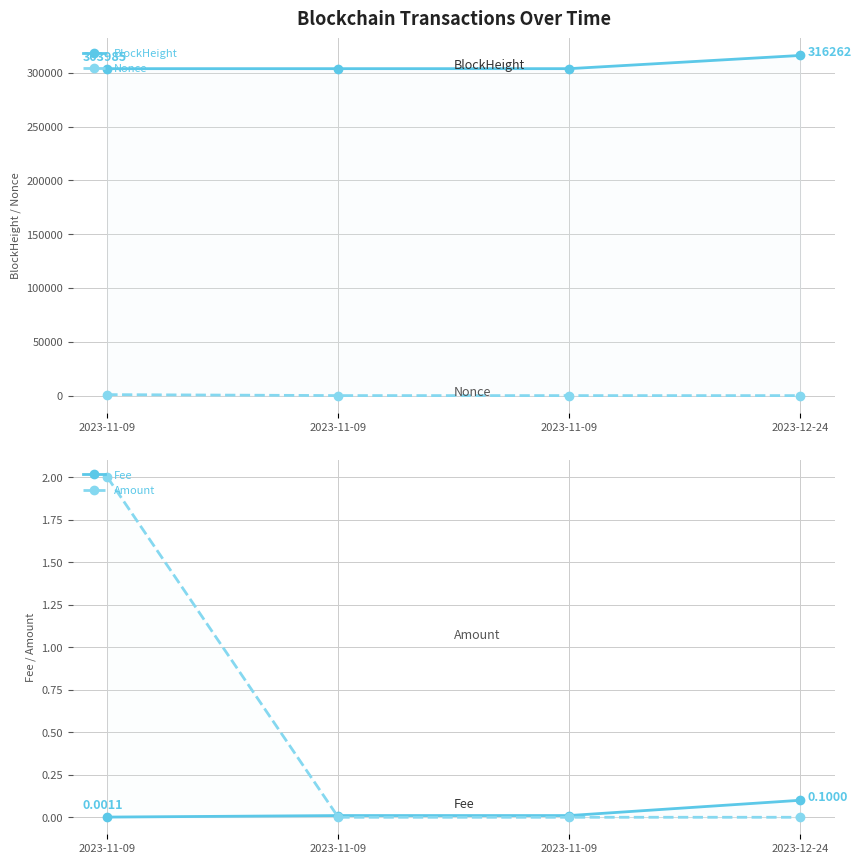

Where is Nonce nearest to the value 463?

2023-11-09